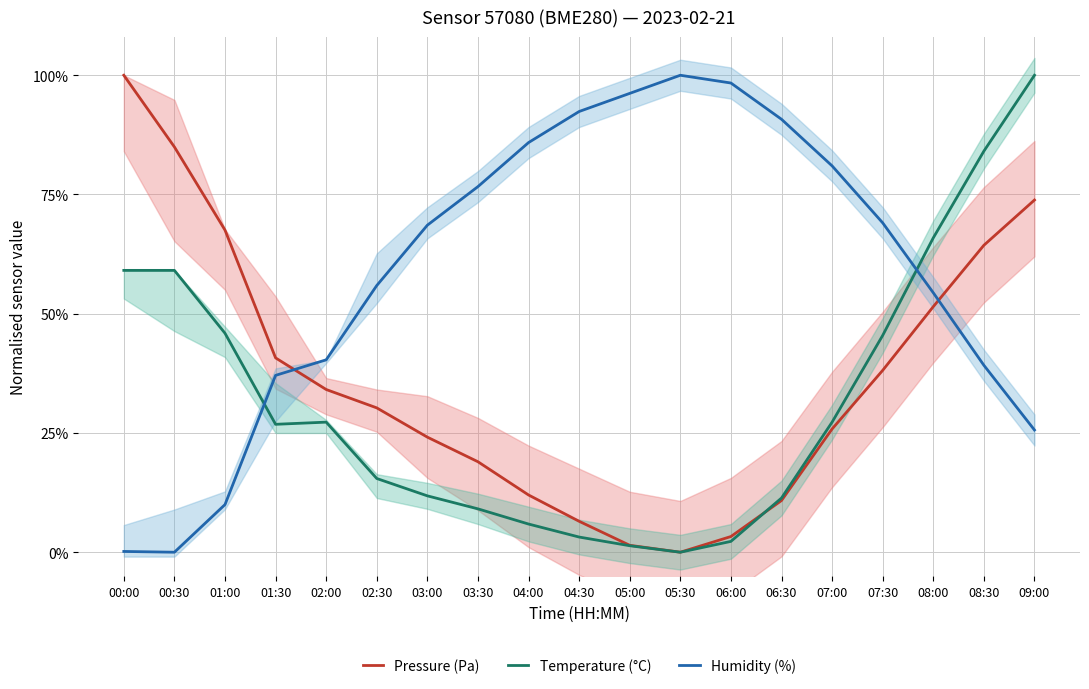

How many intersections are there between Humidity (%) and Temperature (°C)?

2